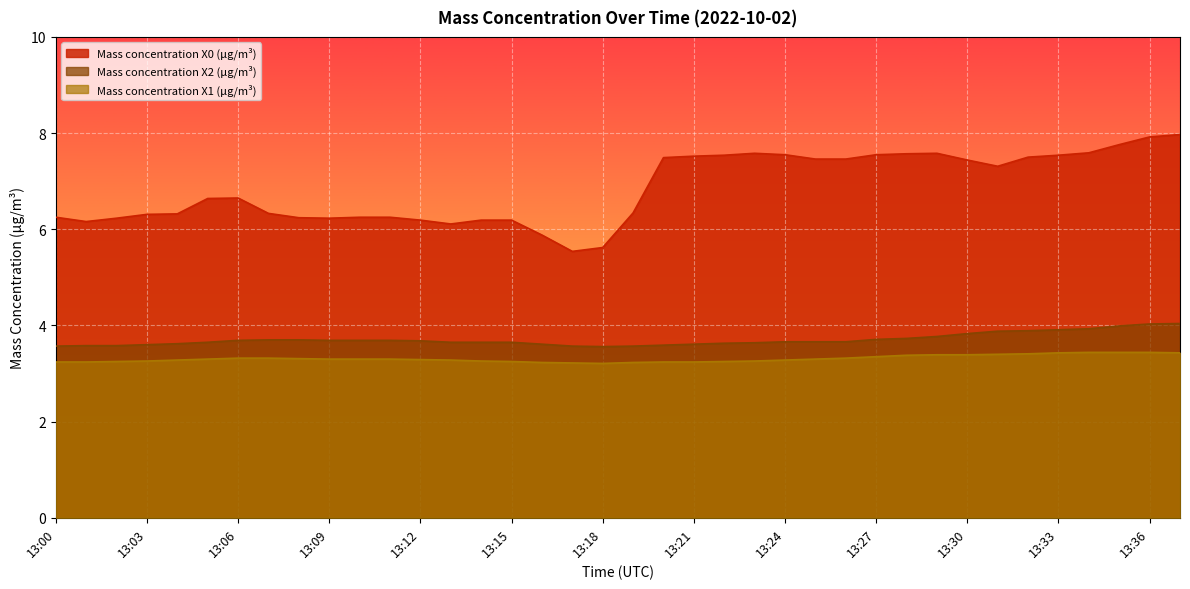

What are all the series names shown in the legend?

Mass concentration X0 (μg/m³), Mass concentration X2 (μg/m³), Mass concentration X1 (μg/m³)